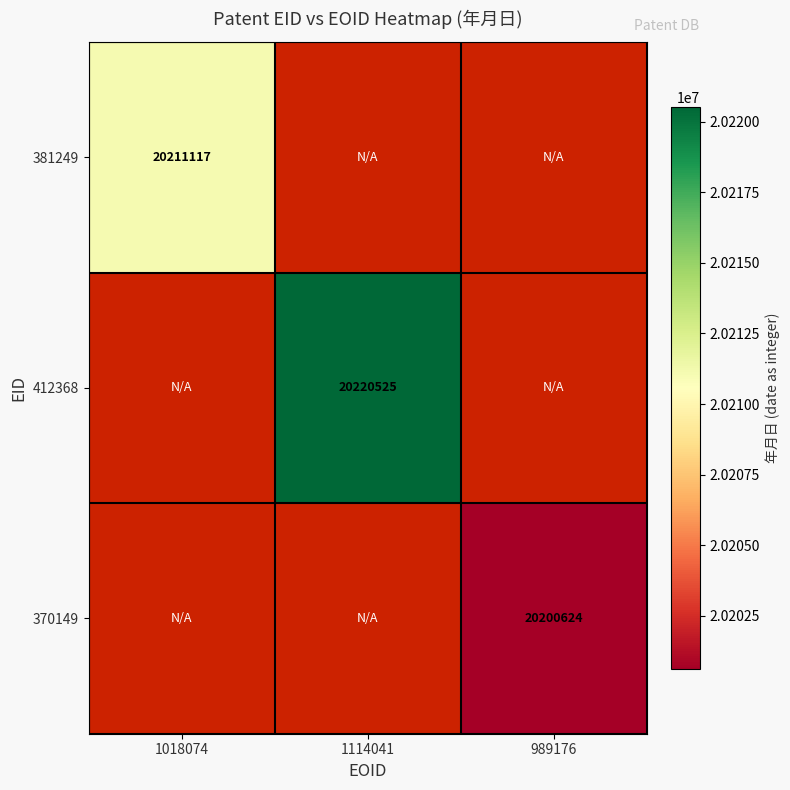

Which has a higher value, 1114041 or 1018074?

1018074